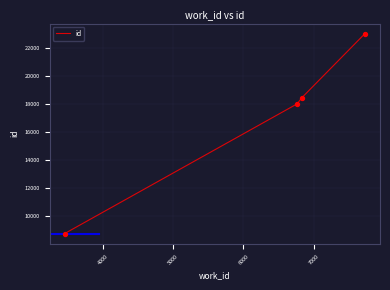

What is the maximum value shown in the chart?

23007